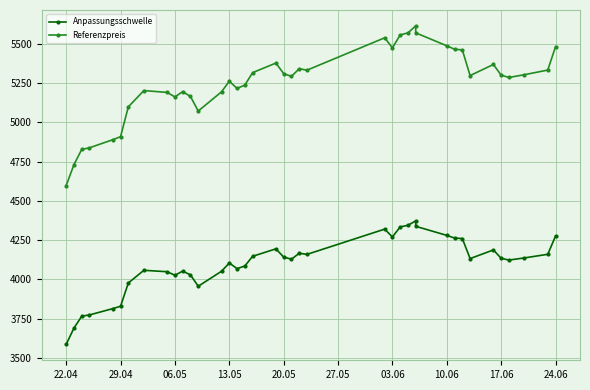

What is the difference between the maximum and second lowest values in the Anpassungsschwelle series?

682.5